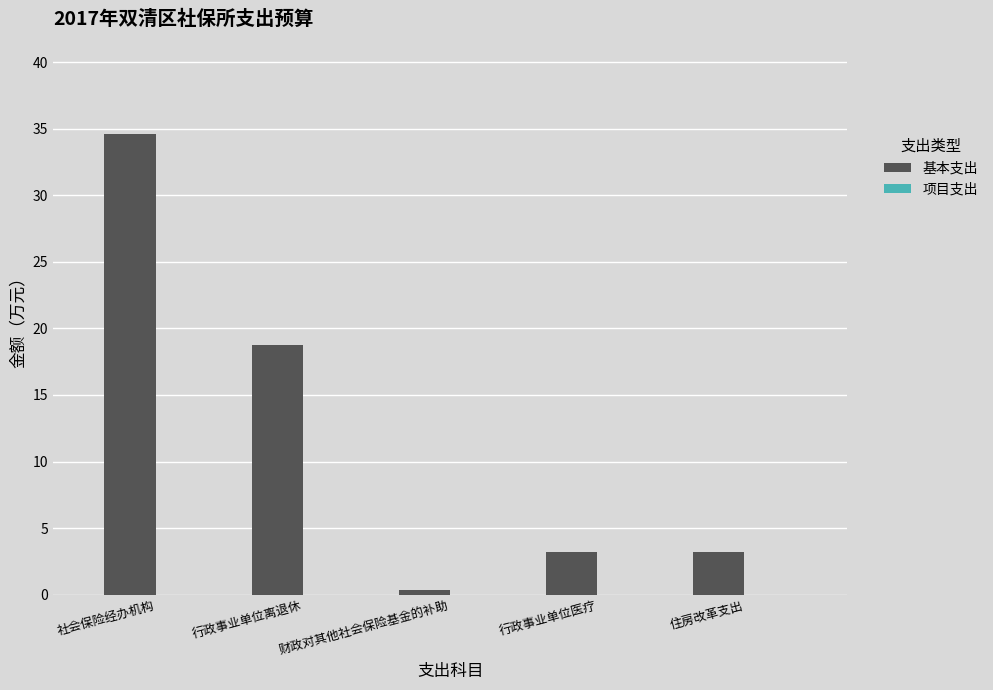

Which has a higher value, 行政事业单位离退休 or 行政事业单位医疗?

行政事业单位离退休